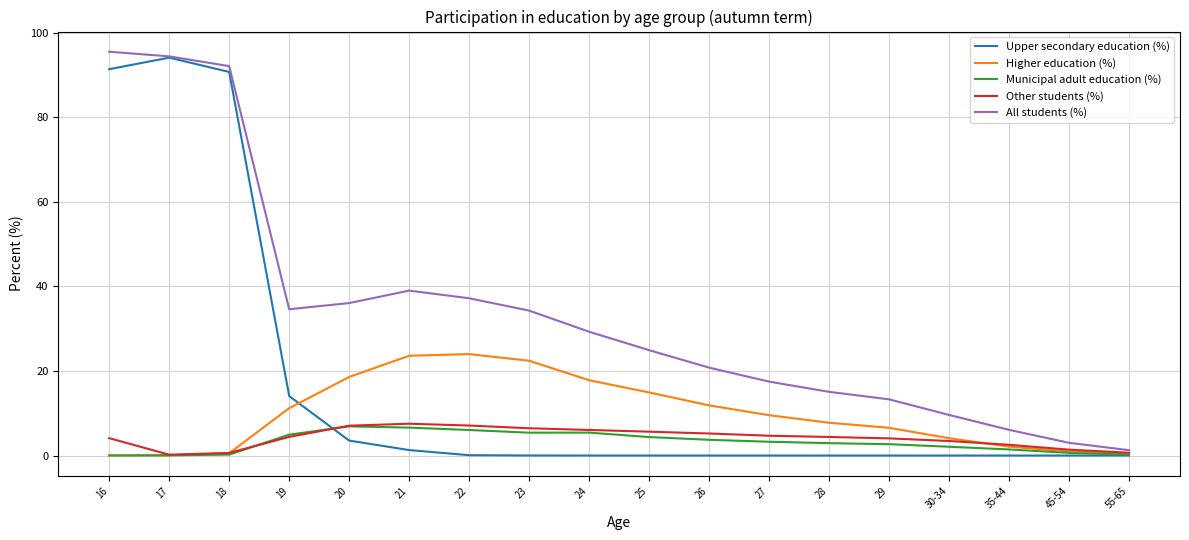

What is the greatest value displayed?

95.5